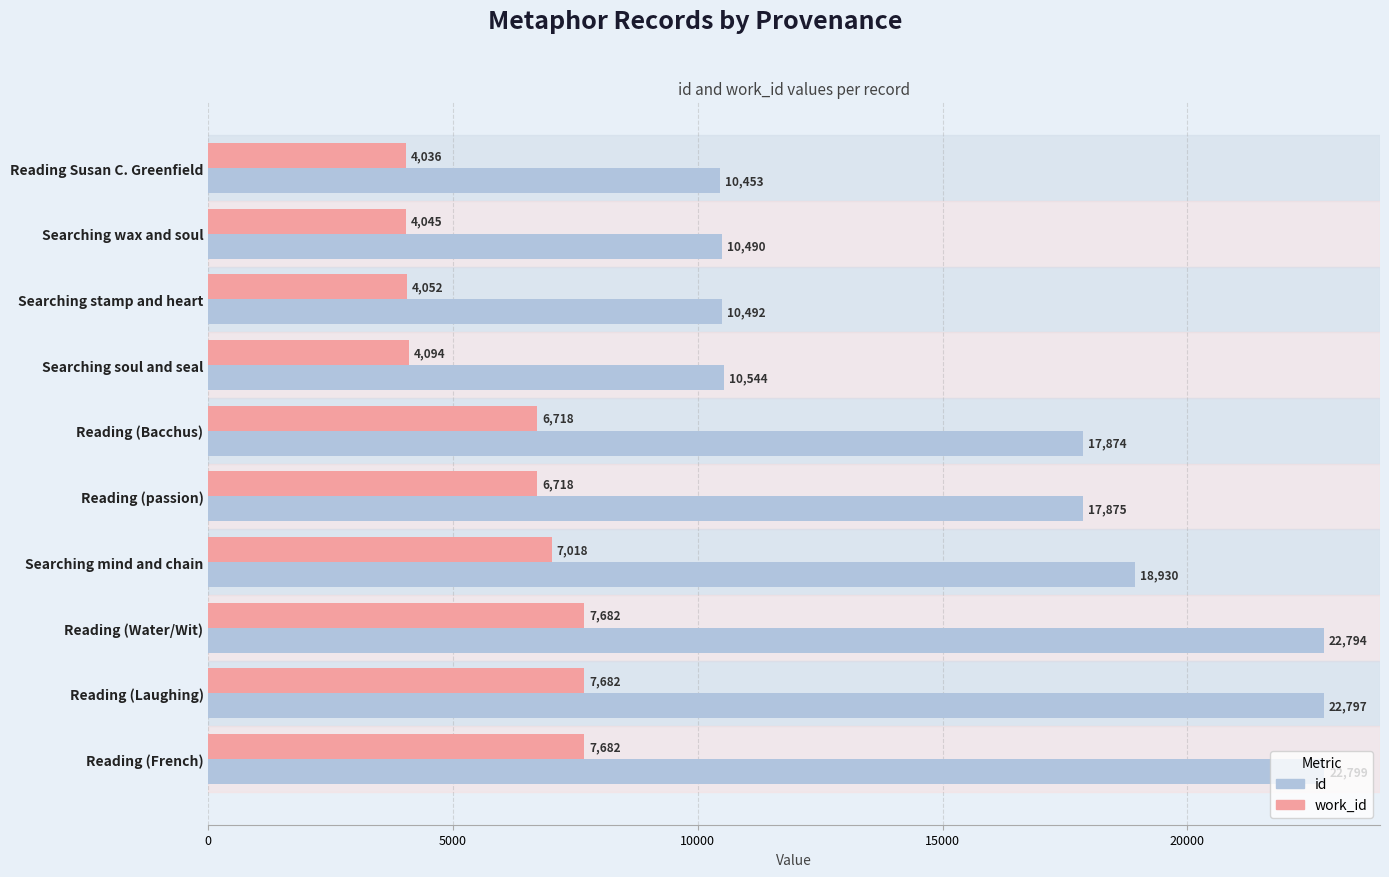

What is the minimum value shown in the chart?

4036